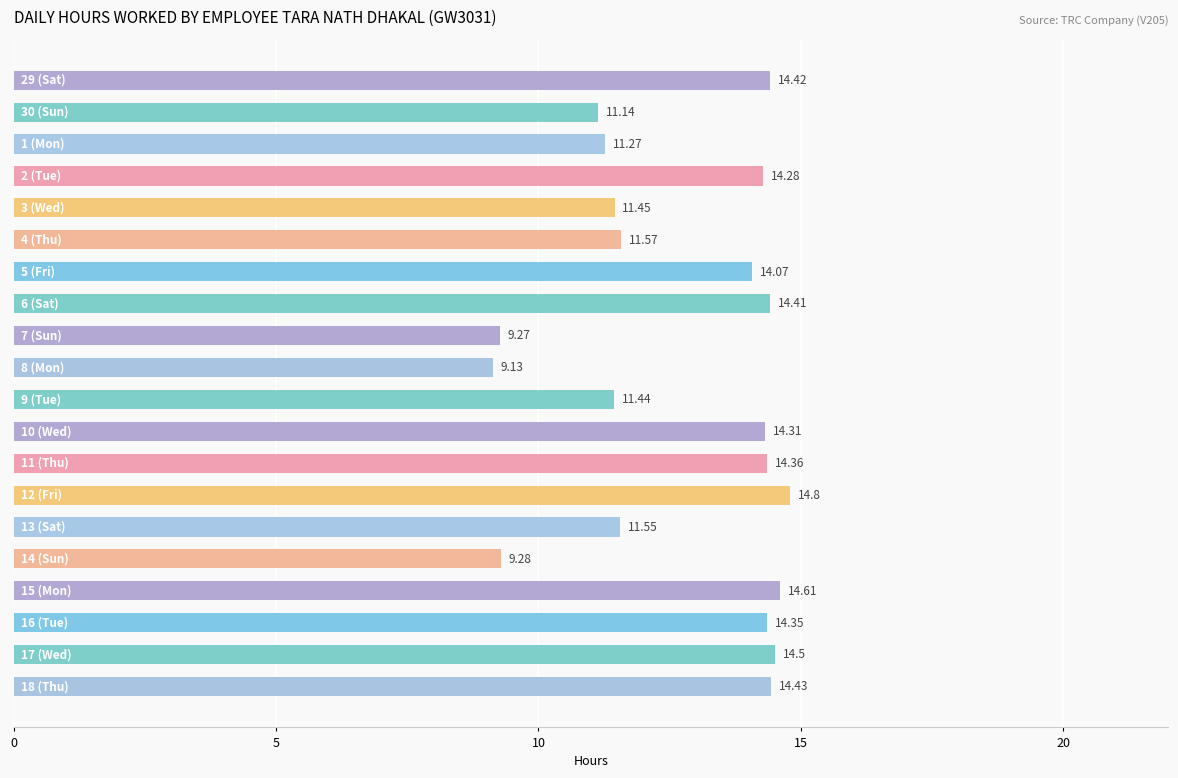

What is the average value?

12.7